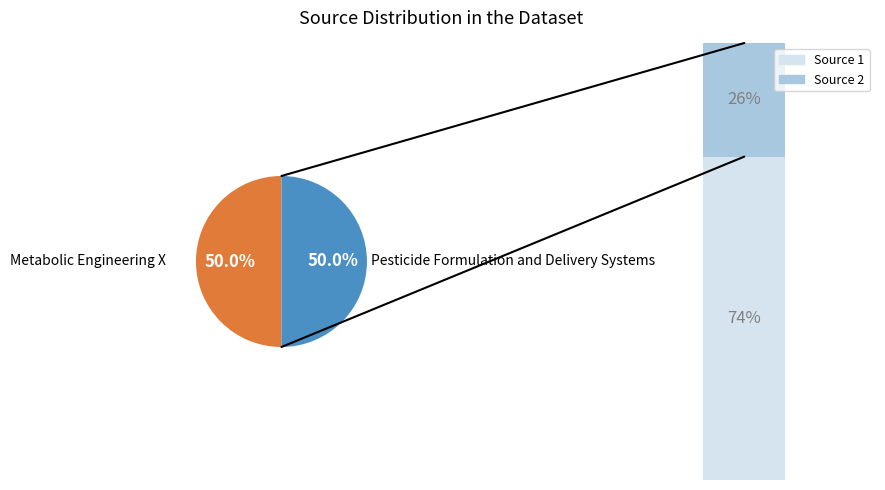

True or false: Pesticide Formulation and Delivery Systems accounts for 58% of the total.

False